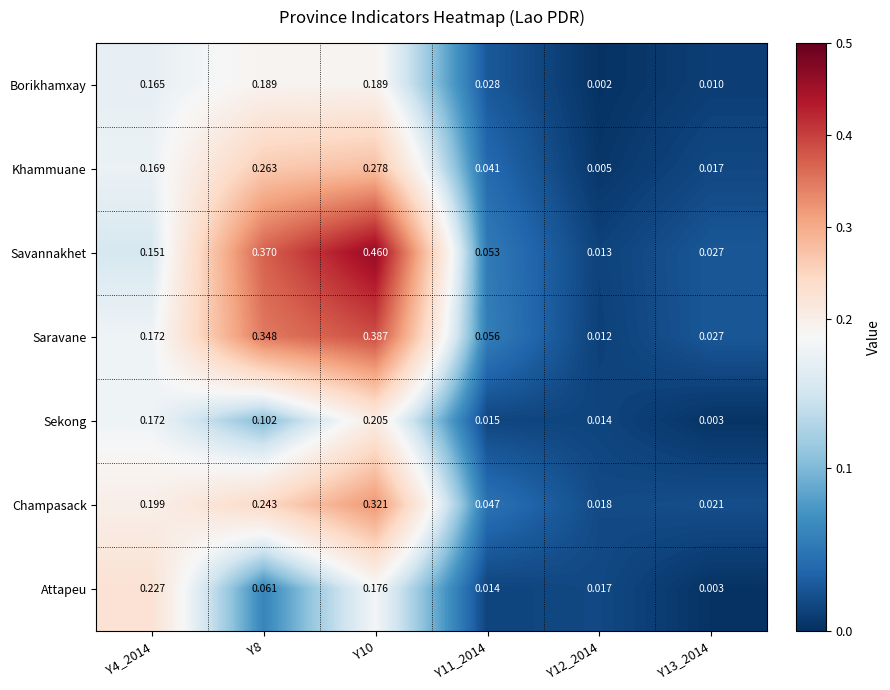

At Y10, list the series in order from smallest to largest.

Attapeu, Borikhamxay, Sekong, Khammuane, Champasack, Saravane, Savannakhet